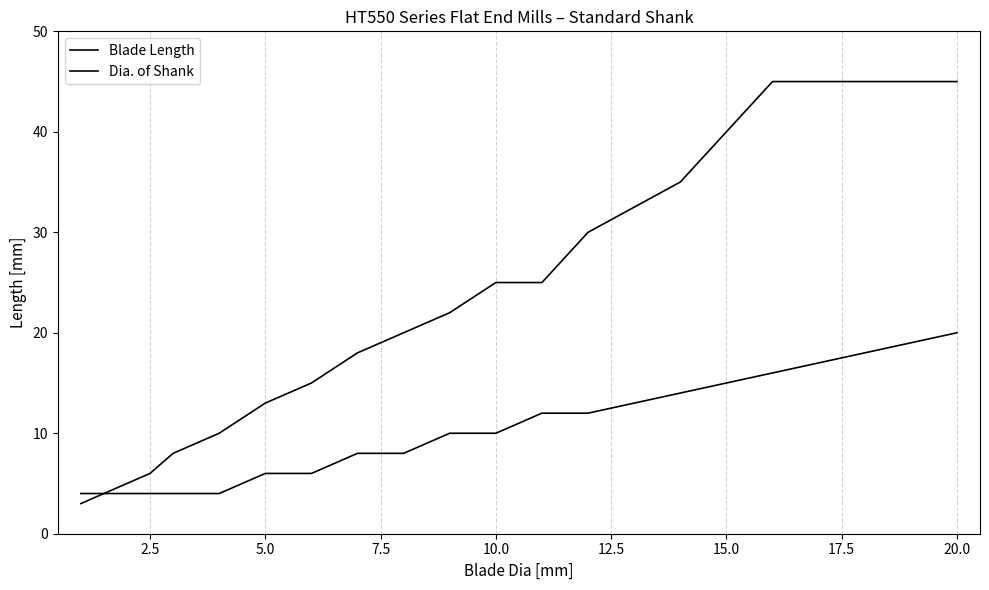

Is this an area chart (filled region under the line)?

No